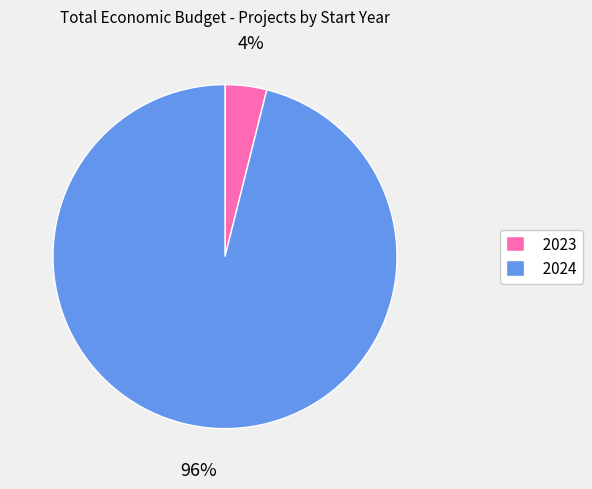

To the nearest percent, what is the difference between the largest and smallest slice percentages?

92%